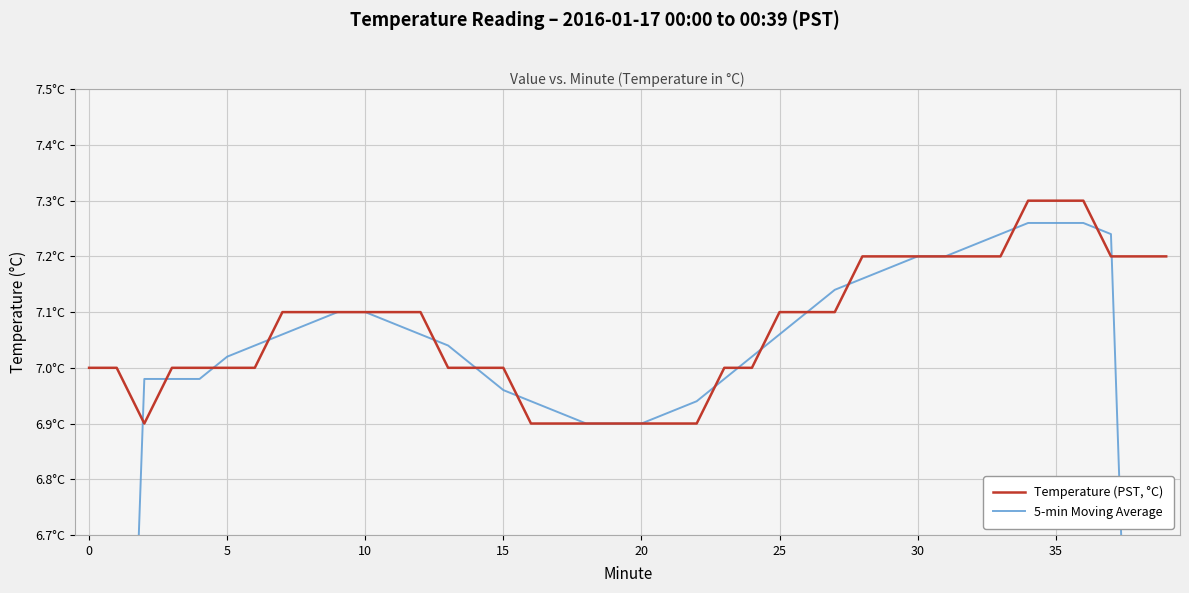

At how many categories does at least one series exceed 6?

40